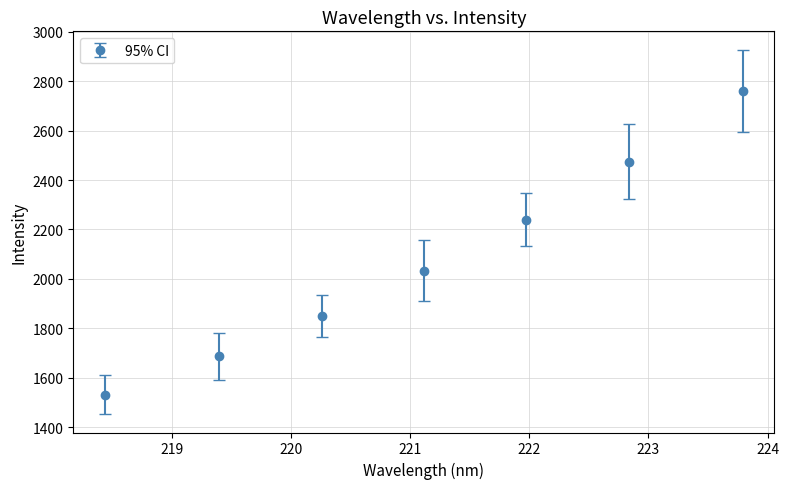

What is the average value?

2082.3